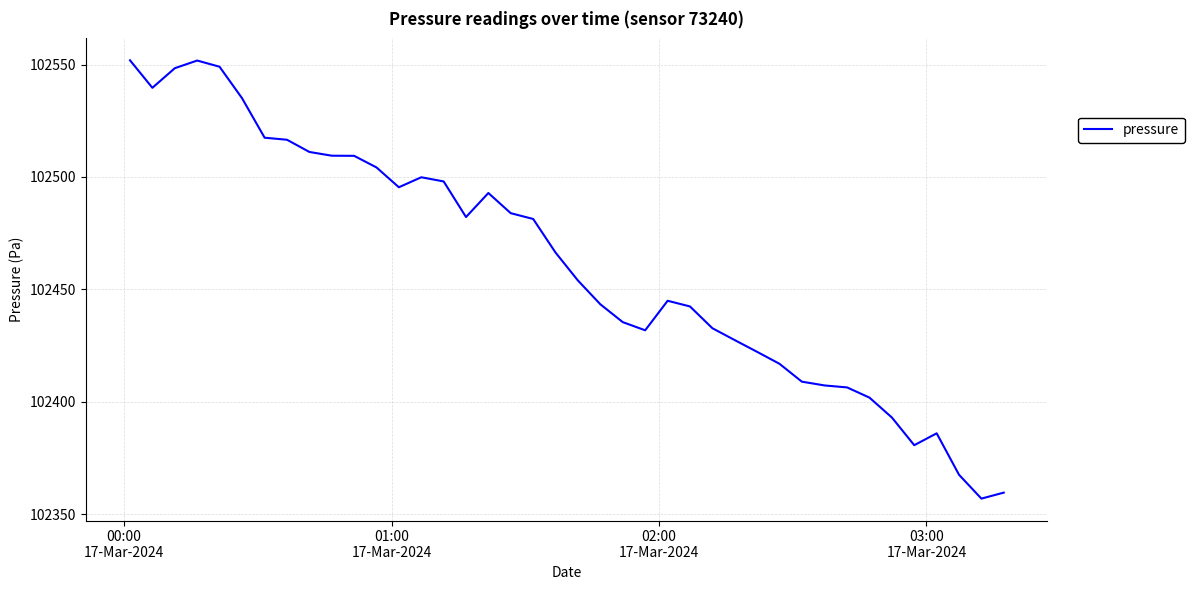

What is the minimum value shown in the chart?

102357.0